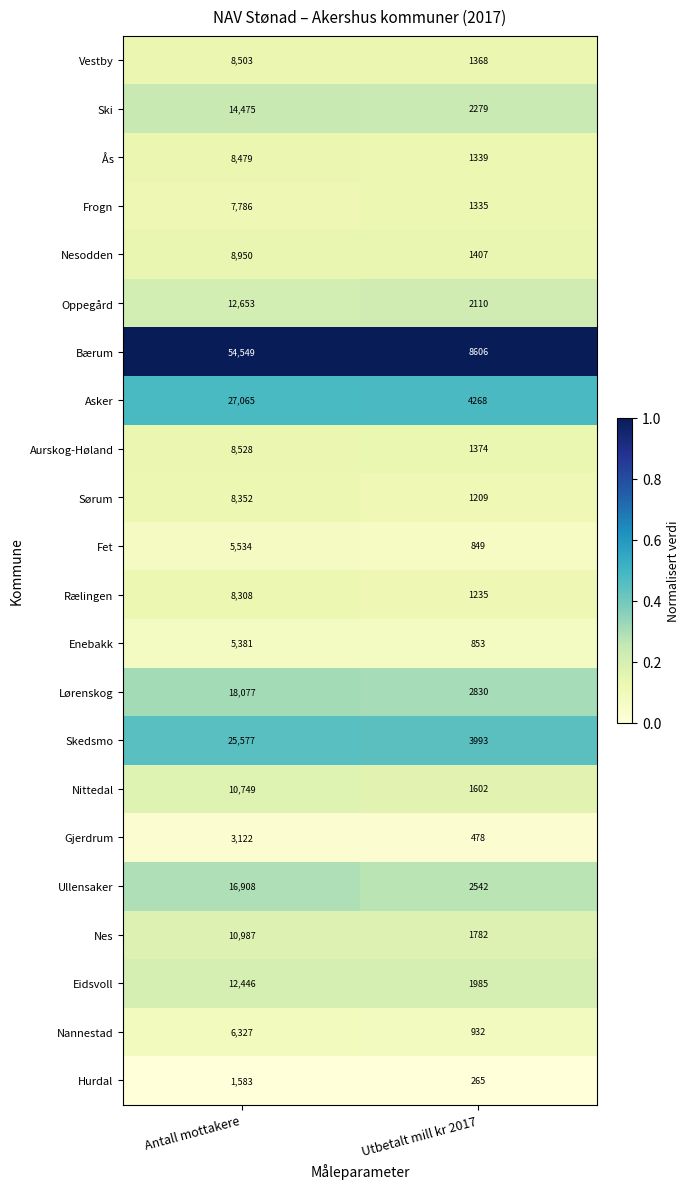

True or false: Sørum has a value of 742 at Utbetalt mill kr 2017.

False